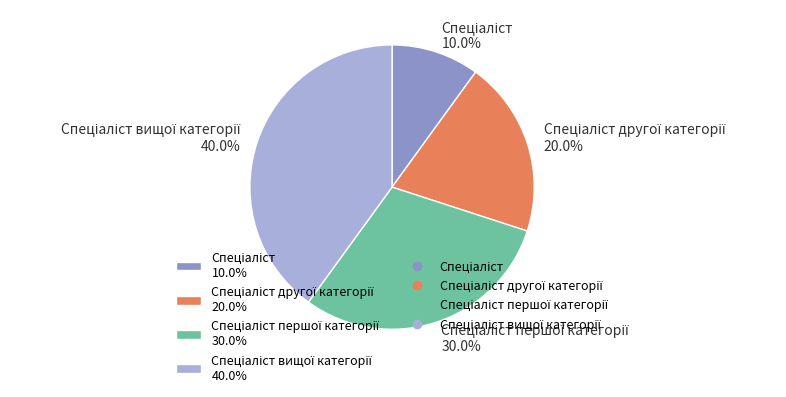

How many segments does this pie chart have?

4